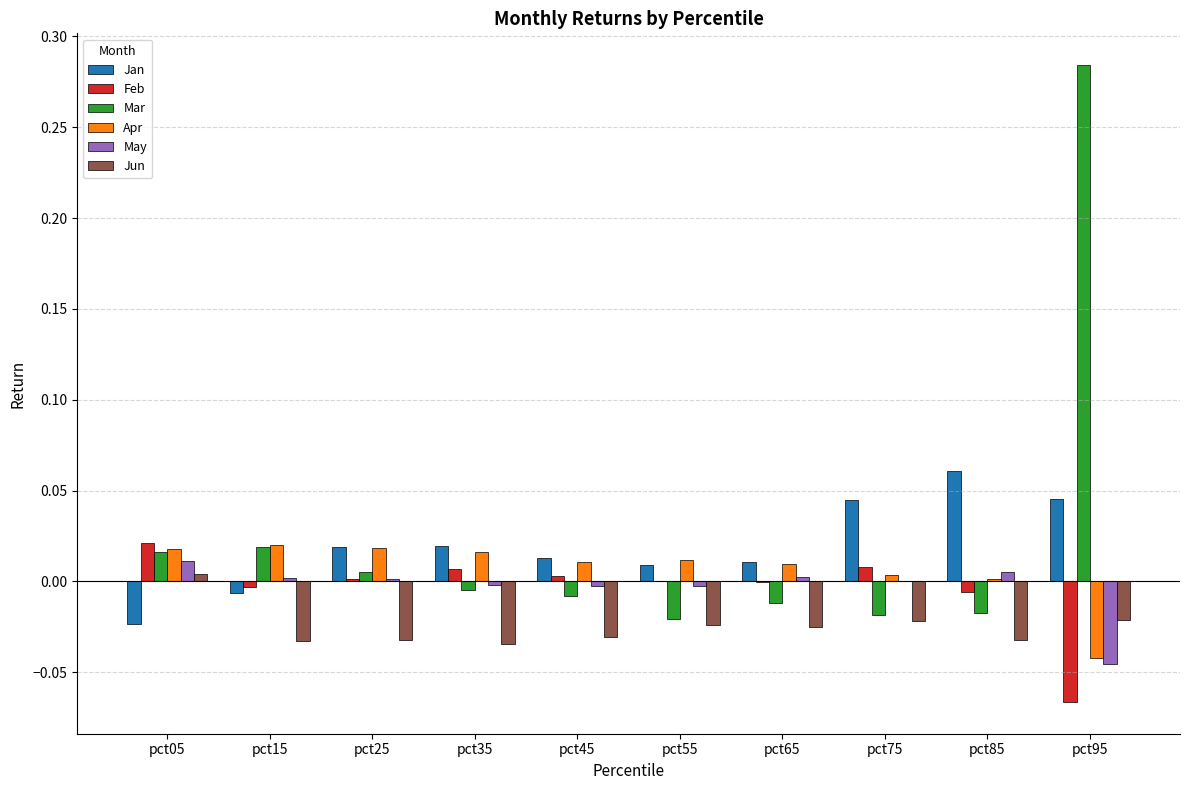

Which series has the largest range (max minus min)?

Mar